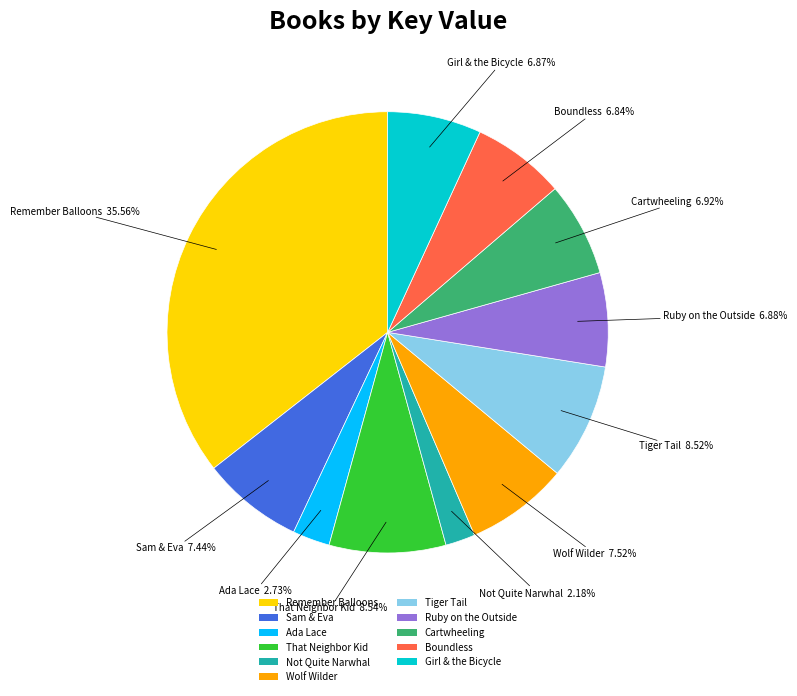

What portion of the pie excludes Tiger Tail?

91.5%